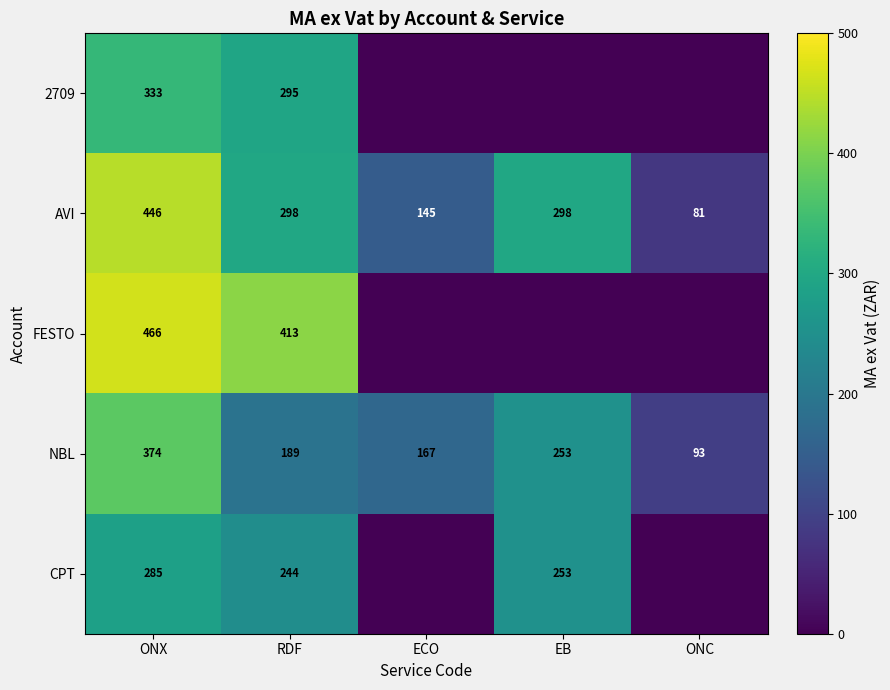

What is the sum of all NBL values?

1076